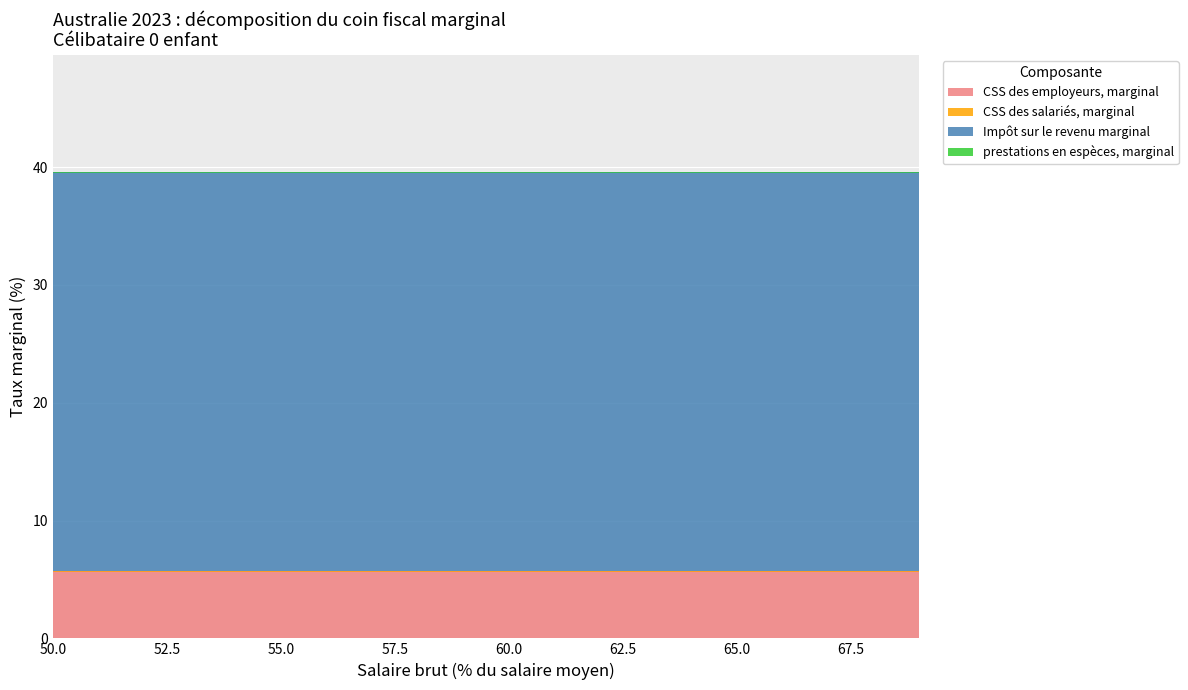

Reading left to right, list all the values displayed in this chart.

CSS des employeurs, marginal: 5.7	5.7	5.7	5.7	5.7	5.7	5.7	5.7	5.7	5.7	5.7	5.7	5.7	5.7	5.7	5.7	5.7	5.7	5.7	5.7
CSS des salariés, marginal: 0.0	0.0	0.0	0.0	0.0	0.0	0.0	0.0	0.0	0.0	0.0	0.0	0.0	0.0	0.0	0.0	0.0	0.0	0.0	0.0
Impôt sur le revenu marginal: 34.0	34.0	34.0	34.0	34.0	34.0	34.0	34.0	34.0	34.0	34.0	34.0	34.0	34.0	34.0	34.0	34.0	34.0	34.0	34.0
prestations en espèces, marginal: 0.0	0.0	0.0	0.0	0.0	0.0	0.0	0.0	0.0	0.0	0.0	0.0	0.0	0.0	0.0	0.0	0.0	0.0	0.0	0.0